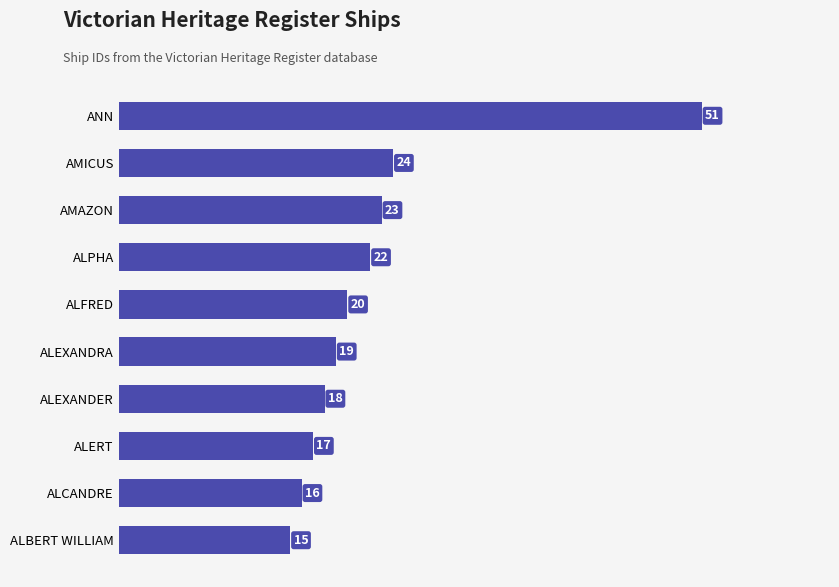

Rank the categories by value from lowest to highest.

ALBERT WILLIAM, ALCANDRE, ALERT, ALEXANDER, ALEXANDRA, ALFRED, ALPHA, AMAZON, AMICUS, ANN